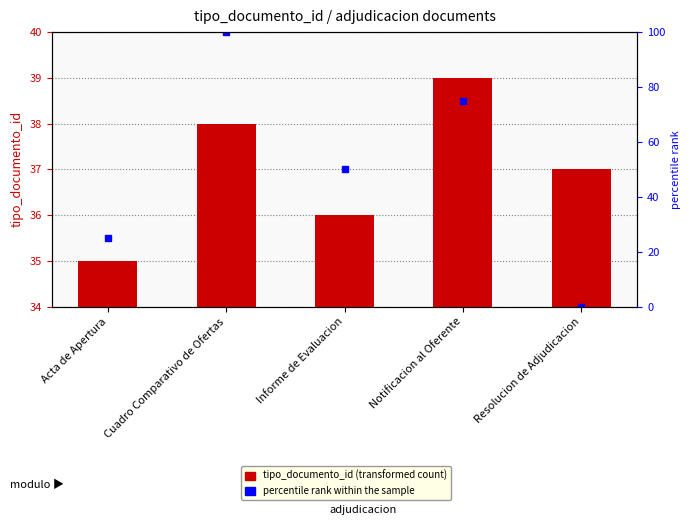

The value at Notificacion al Oferente is 66. True or false?

False